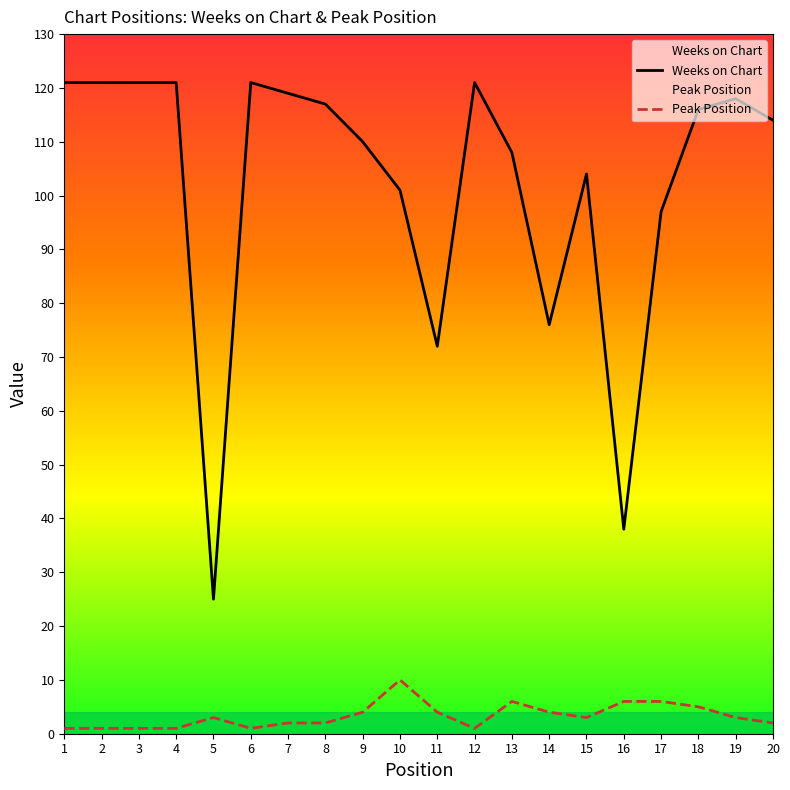

List the labels in order of Peak Position value, largest first.

10, 13, 16, 17, 18, 9, 11, 14, 5, 15, 19, 7, 8, 20, 1, 2, 3, 4, 6, 12